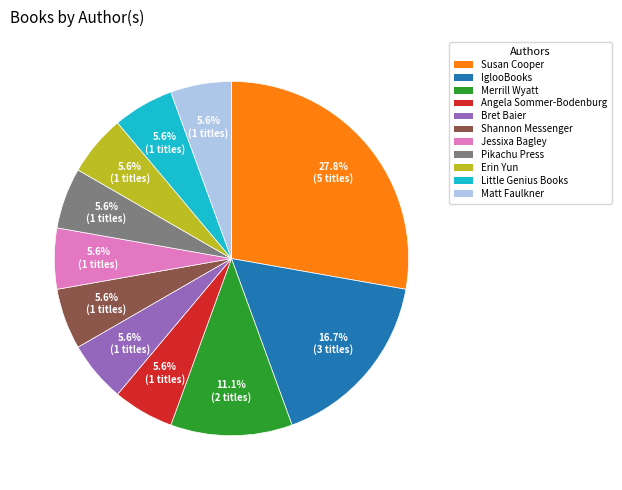

Is there any slice that represents more than half of the pie?

No